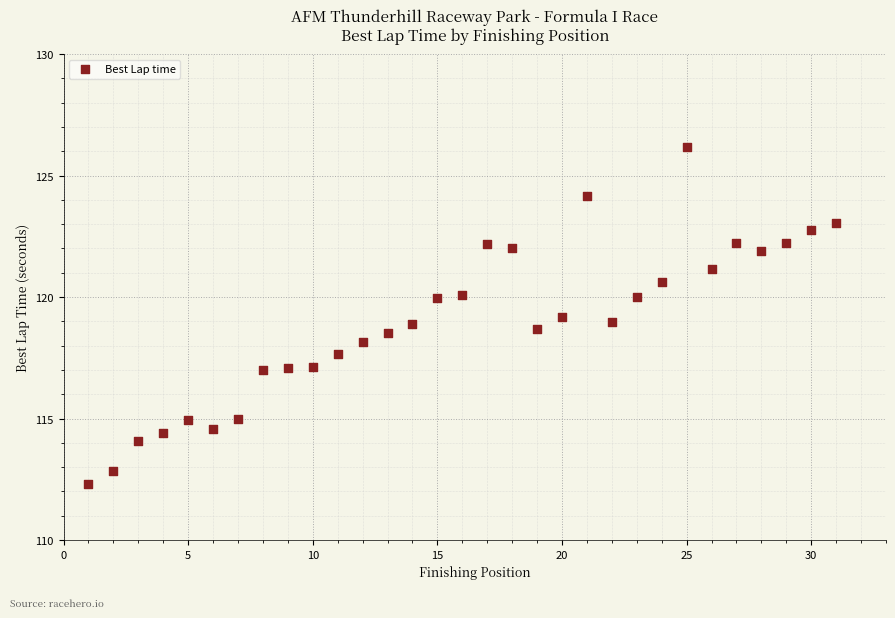

What is the range of X values (max minus min)?

30.0